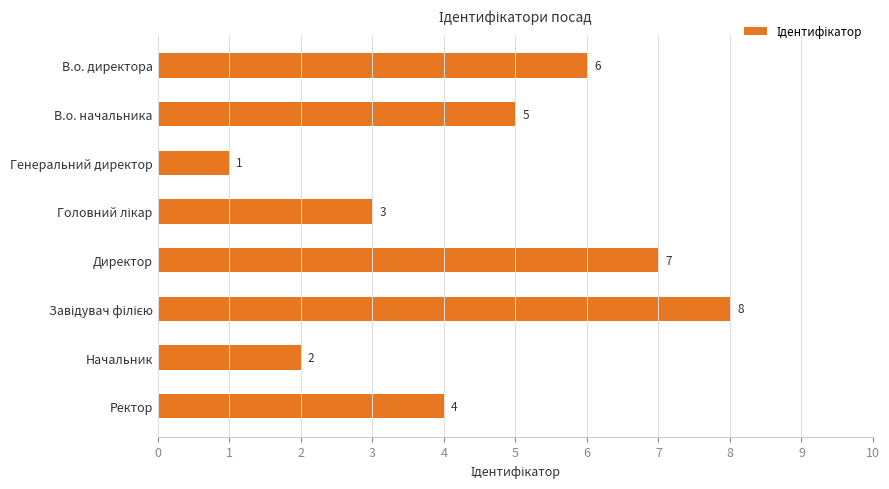

What is the difference between the maximum and minimum values?

7